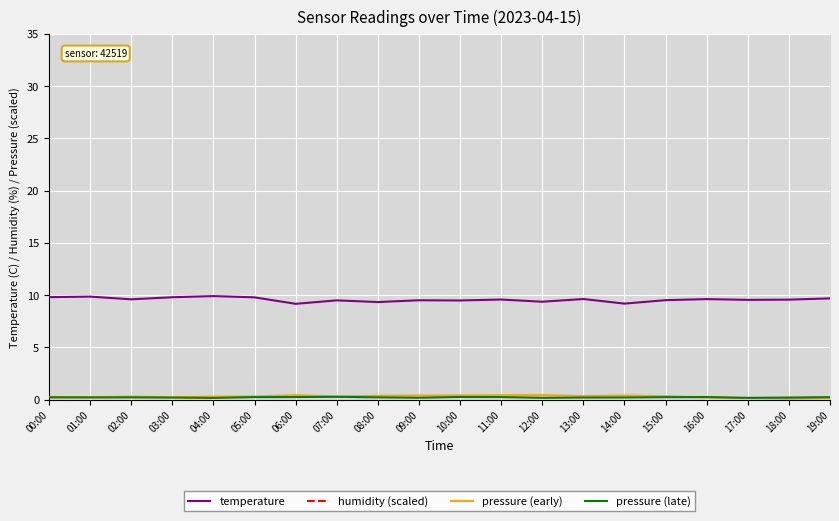

What is the value of the pressure (early) point at the 17th from the left?

0.2